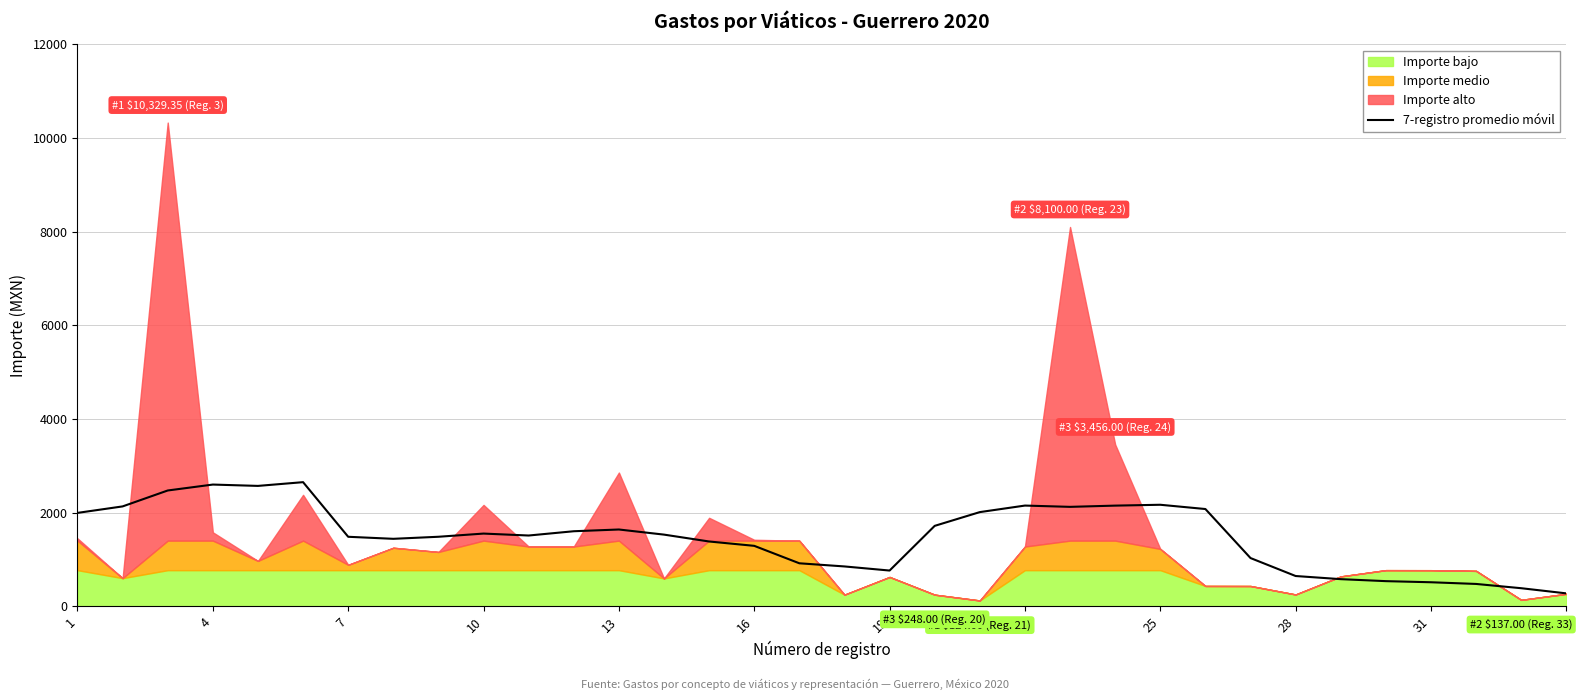

Reading left to right, extract all data points from this chart.

1994.4	2132.9	2472.9	2599.3	2570.7	2650.6	1484.2	1440.8	1484.7	1552.7	1511.2	1602.6	1639.8	1530.5	1383.7	1290.8	918.2	850.9	763.2	1717.4	2011.1	2150.7	2123.3	2149.7	2168.0	2076.8	1030.0	646.4	579.4	537.0	513.1	477.1	386.0	275.7